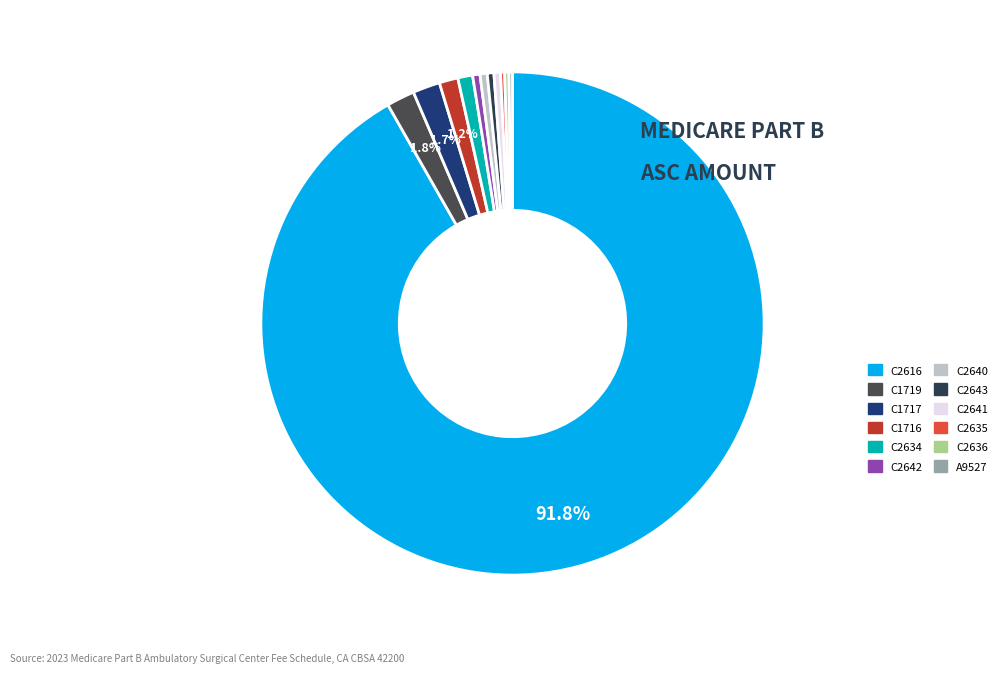

Rank the categories by value from lowest to highest.

A9527, C2635, C2636, C2641, C2643, C2640, C2642, C2634, C1716, C1717, C1719, C2616